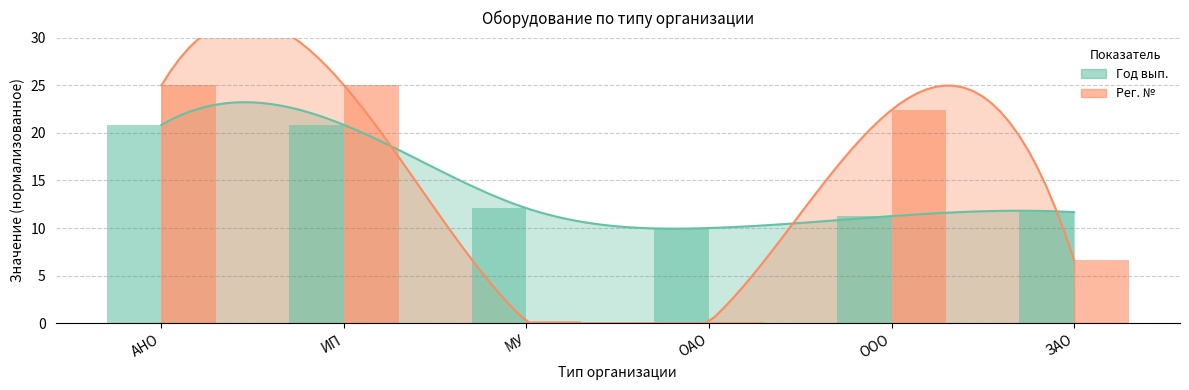

What is the spread (max minus min) of values at ОАО?

9.9